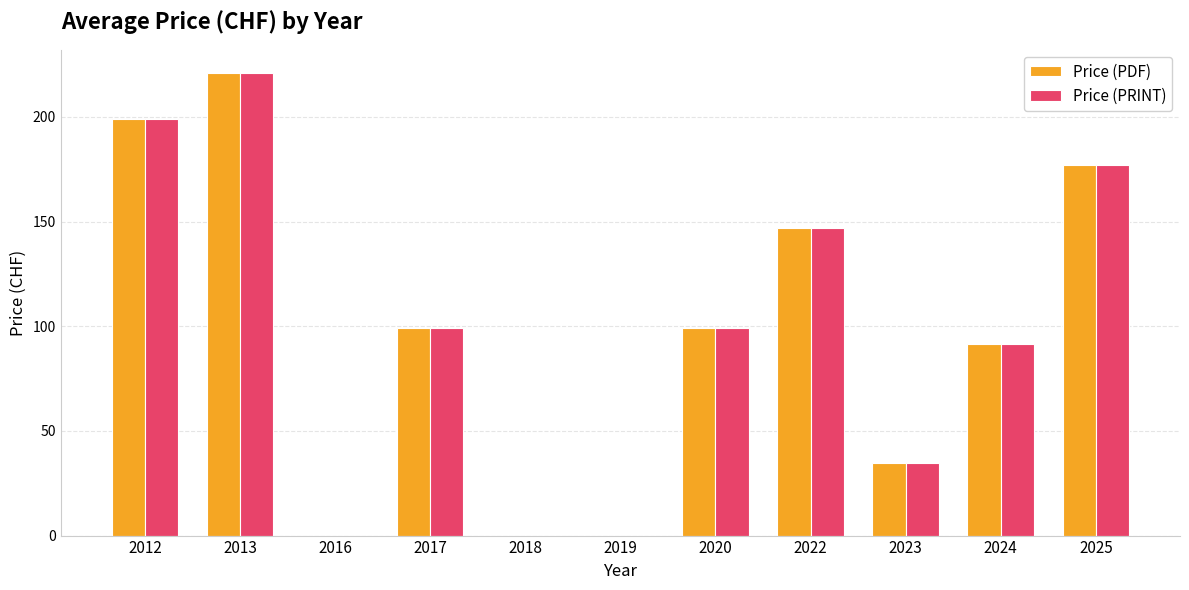

Which category has the highest value in the Price (PDF) series?

2013